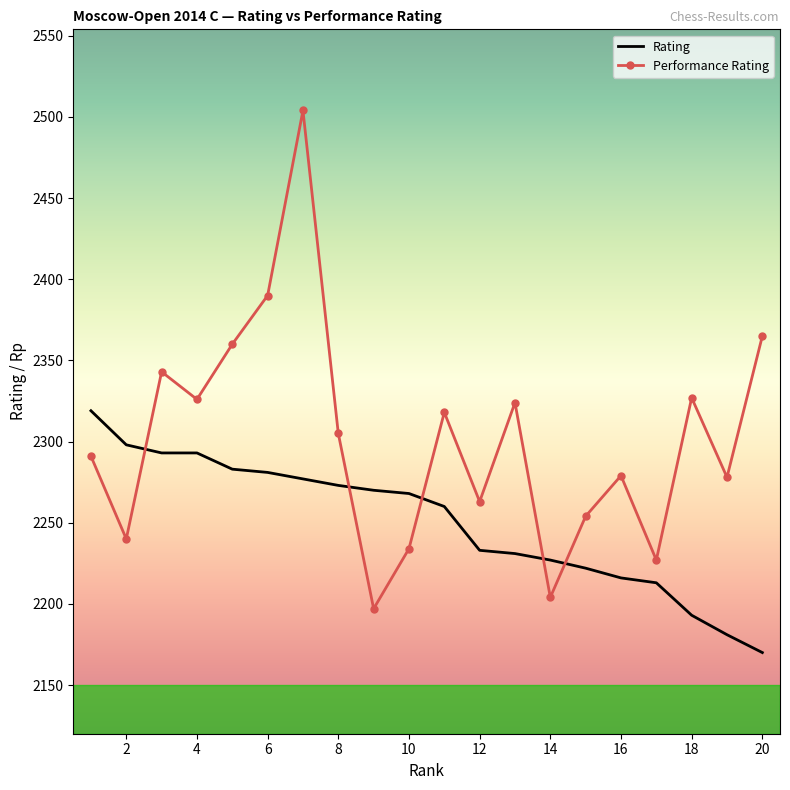

What is the difference between the maximum and minimum values in the Rating series?

149